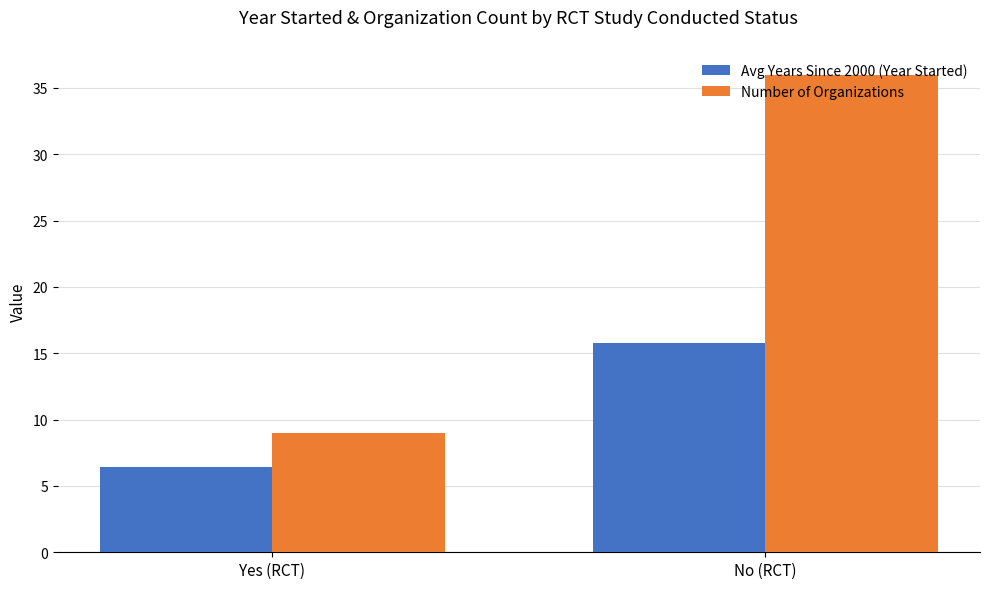

At which category is the sum across all series the highest?

No (RCT)